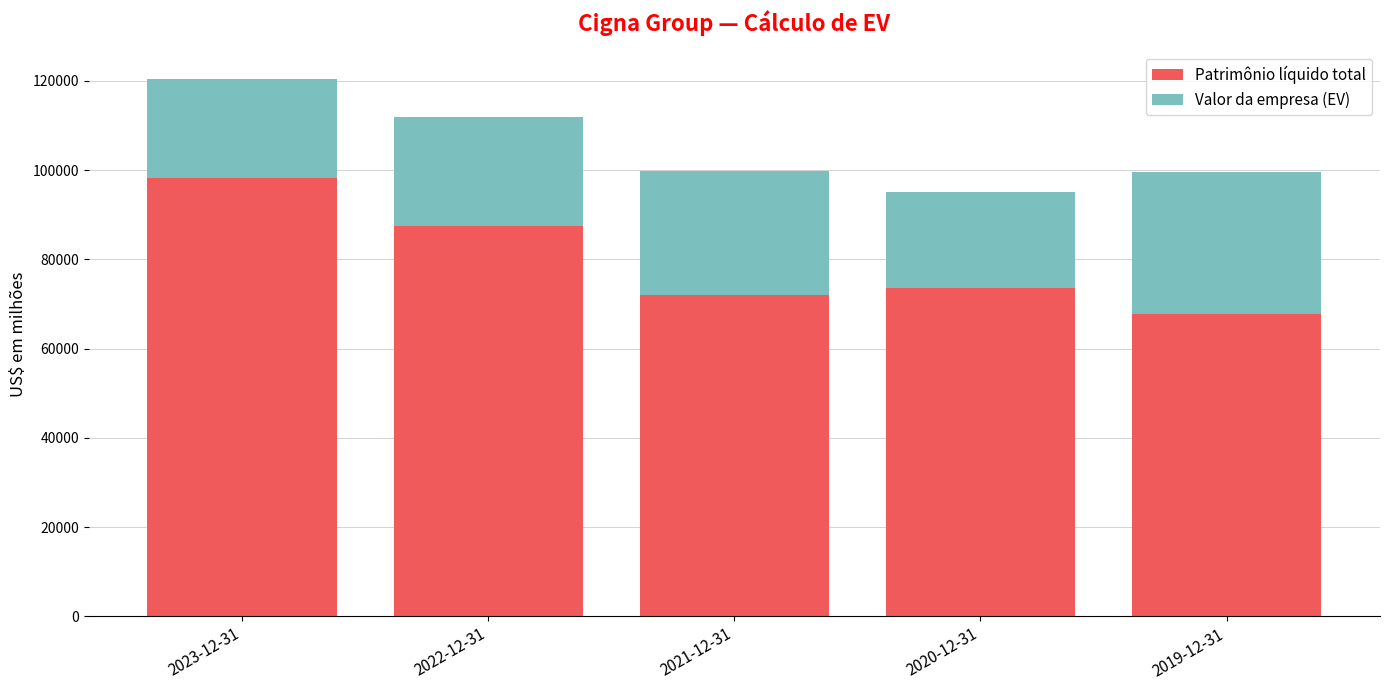

What is the lowest value of the Patrimônio líquido total series?

67692